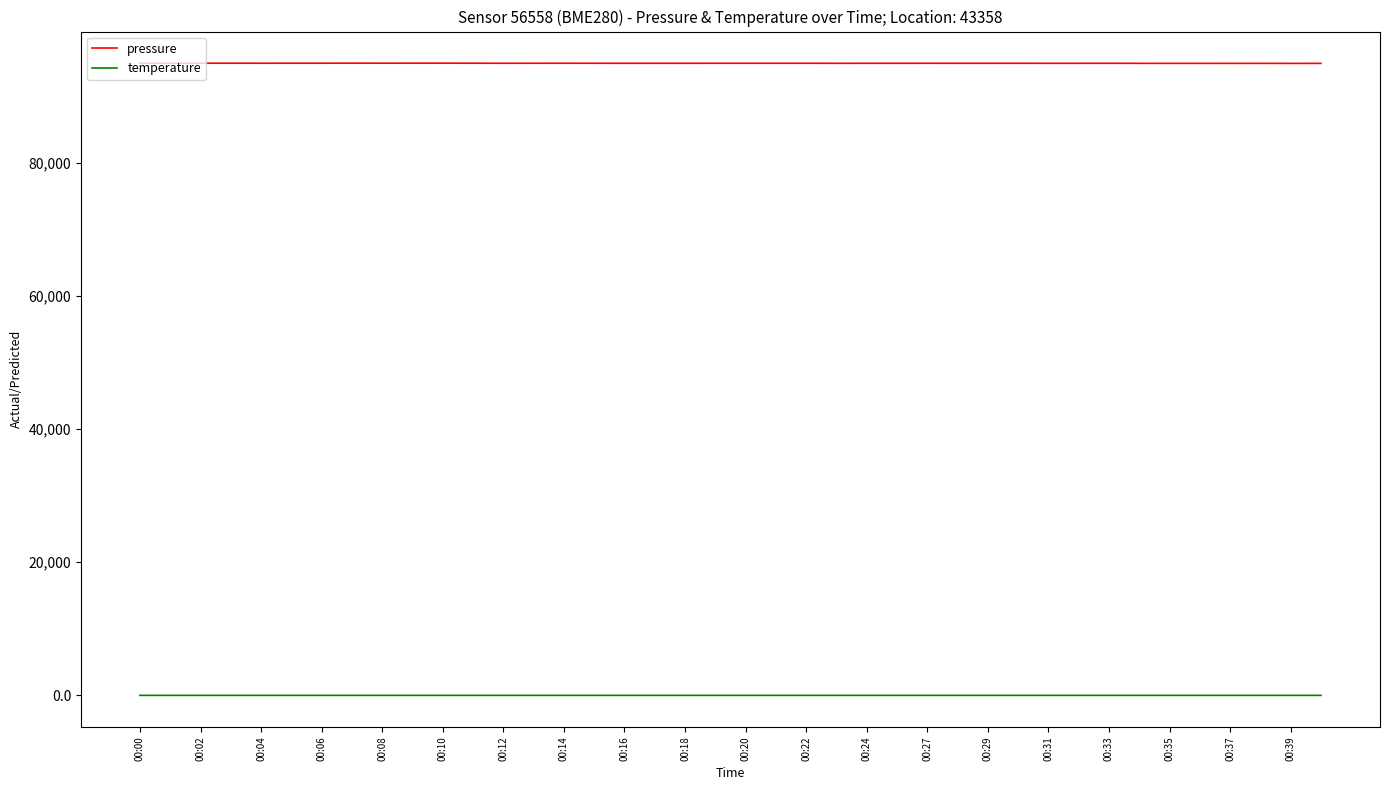

Which series has the widest spread of values?

pressure